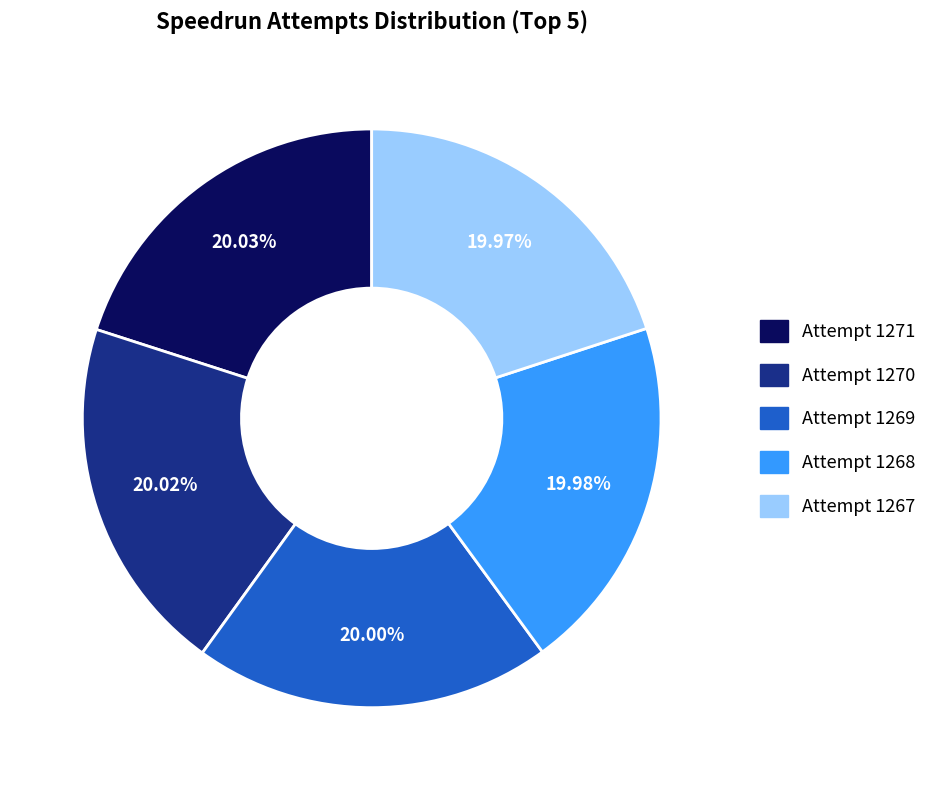

What is the total percentage of Attempt 1270 and Attempt 1268?

40.0%